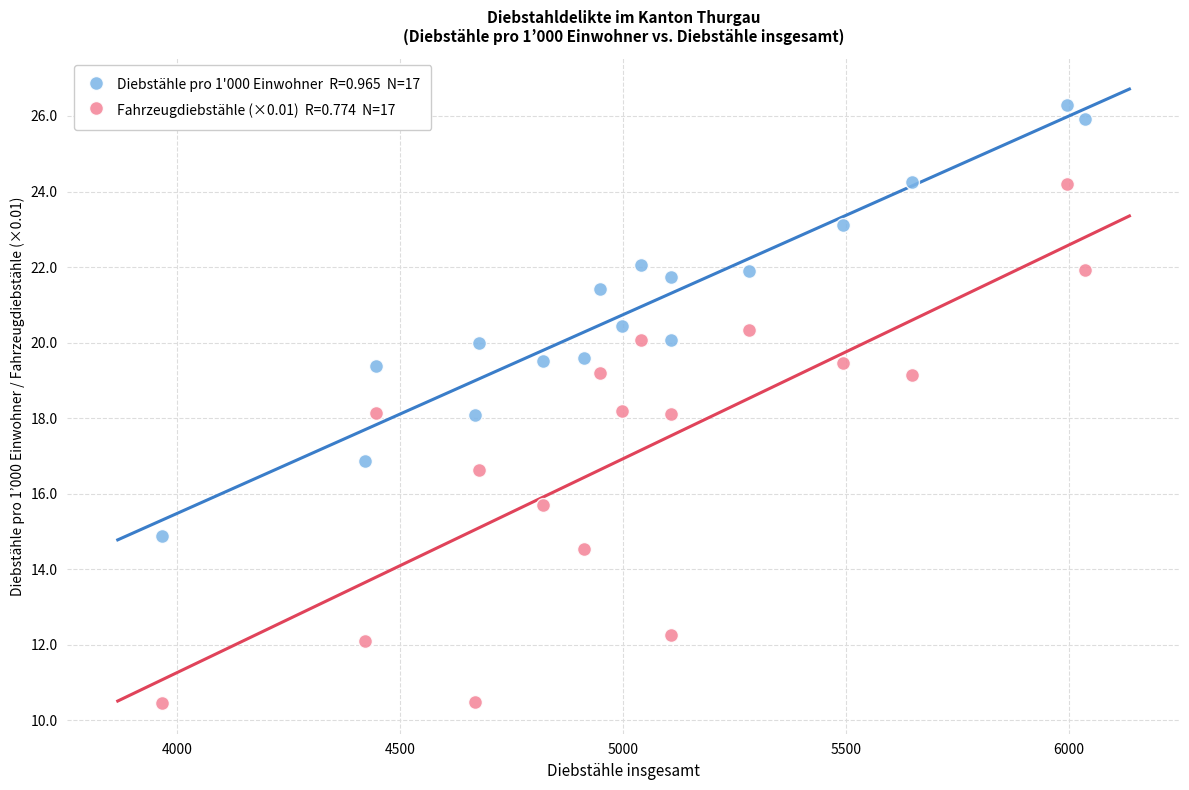

Across all data points, what is the range of Y values (max minus min)?

15.8